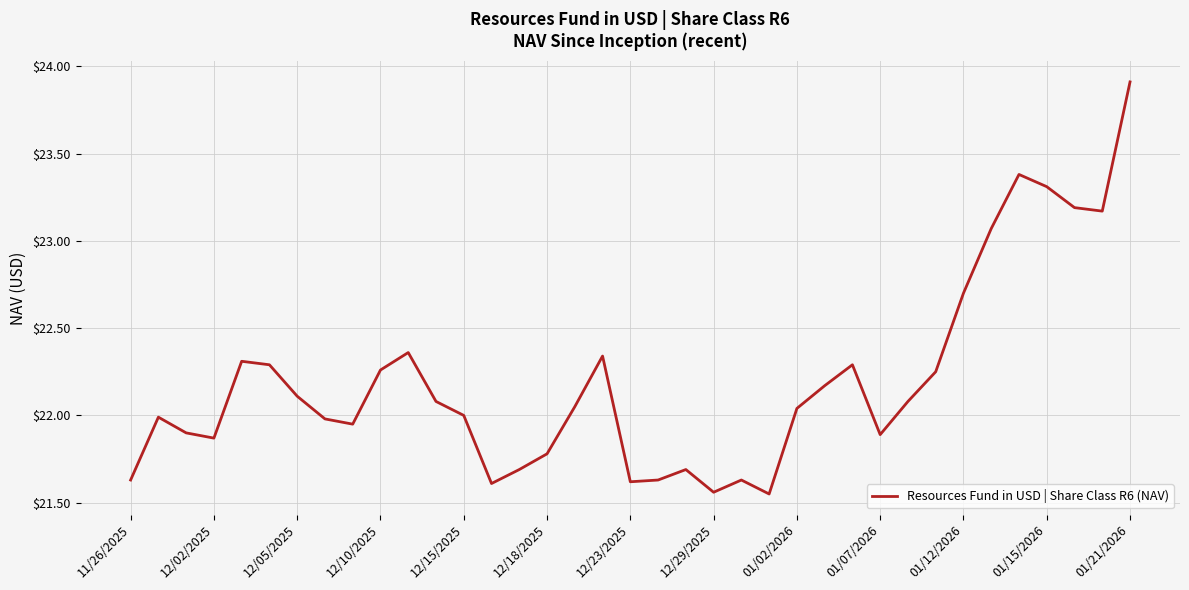

What is the difference between the maximum and minimum values?

2.4